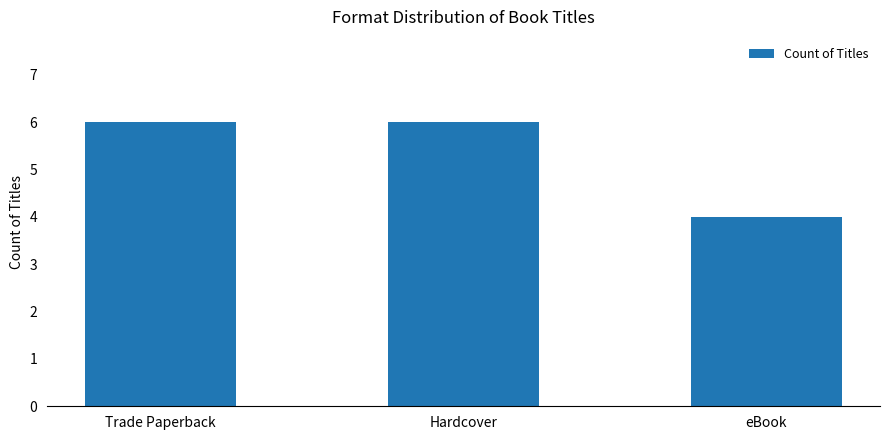

The value at Hardcover is 6. True or false?

True